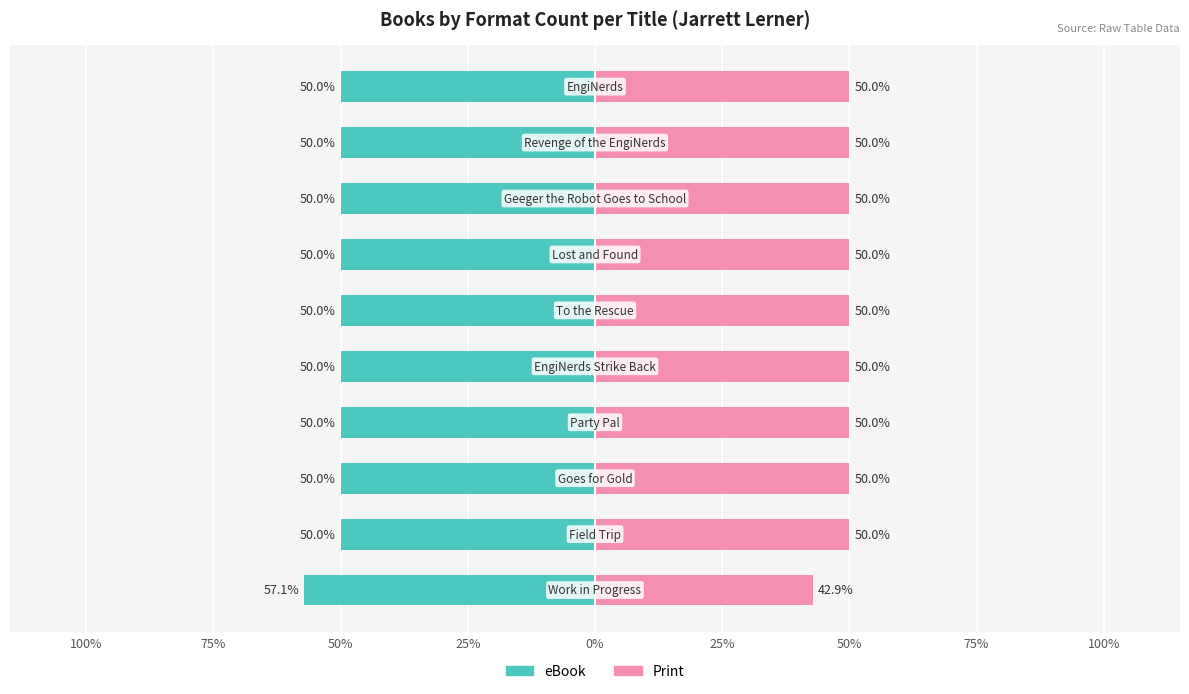

What is the minimum value shown in the chart?

-57.1